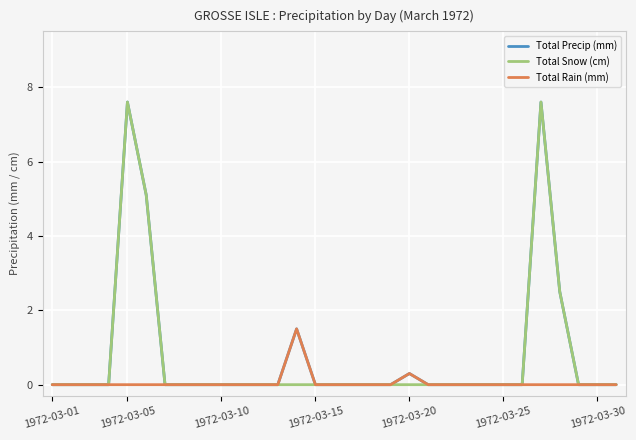

What is the greatest value displayed?

7.6